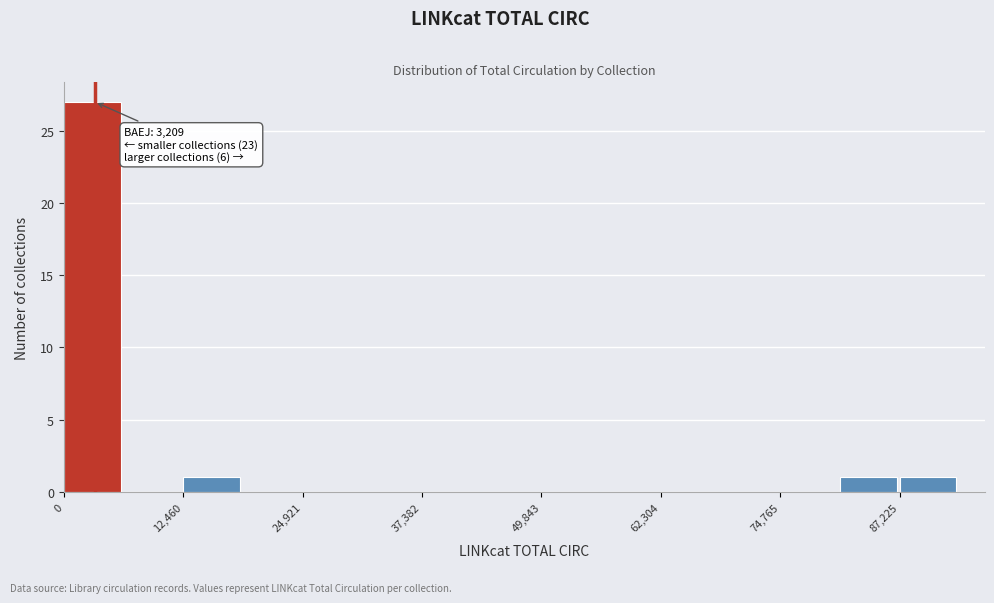

Read against the x-axis, roughly where is the centre of the tallest bar?

2000